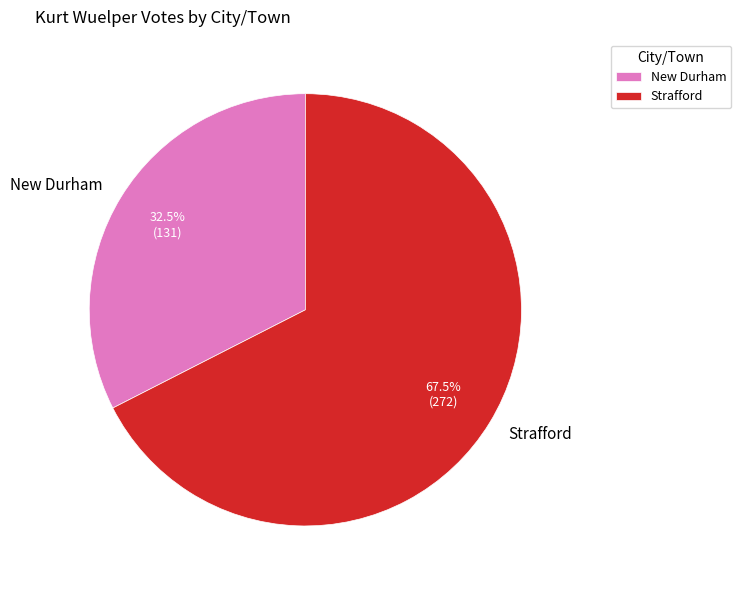

To the nearest percent, what is the average slice percentage?

50%